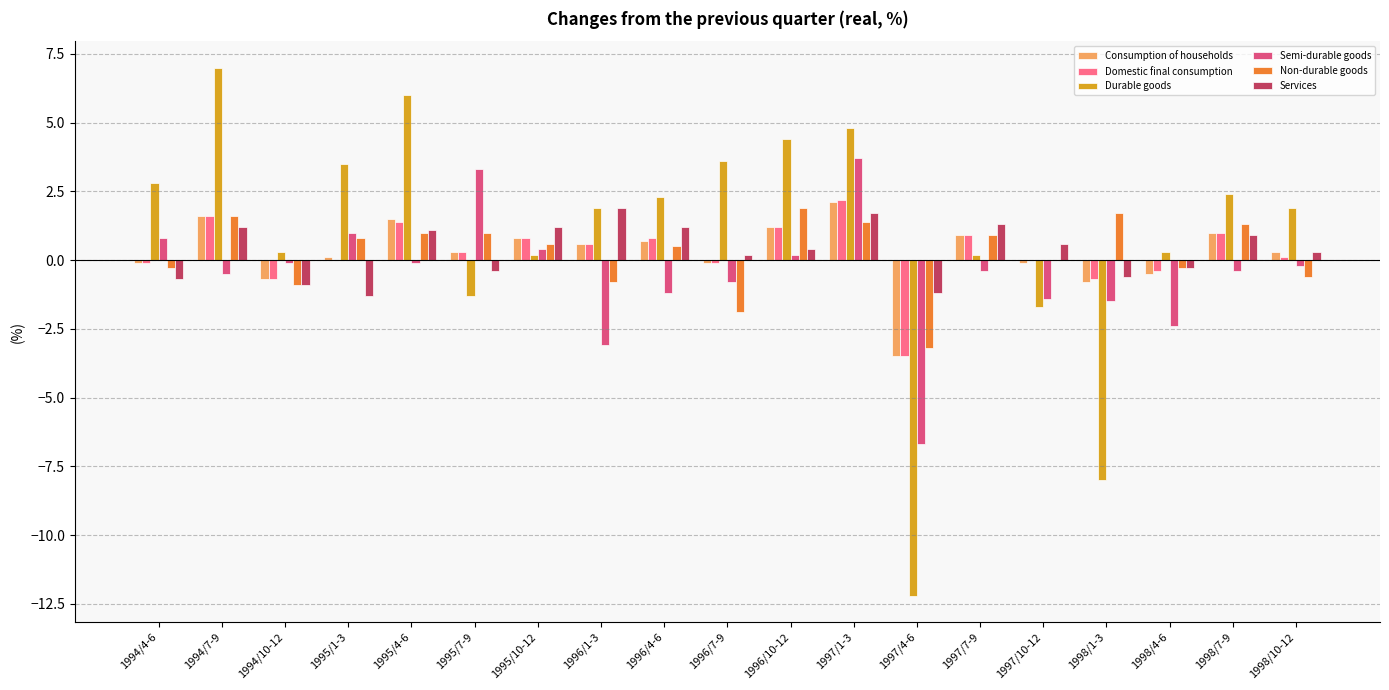

The Non-durable goods series shows 1.0 at 1995/7-9. True or false?

True